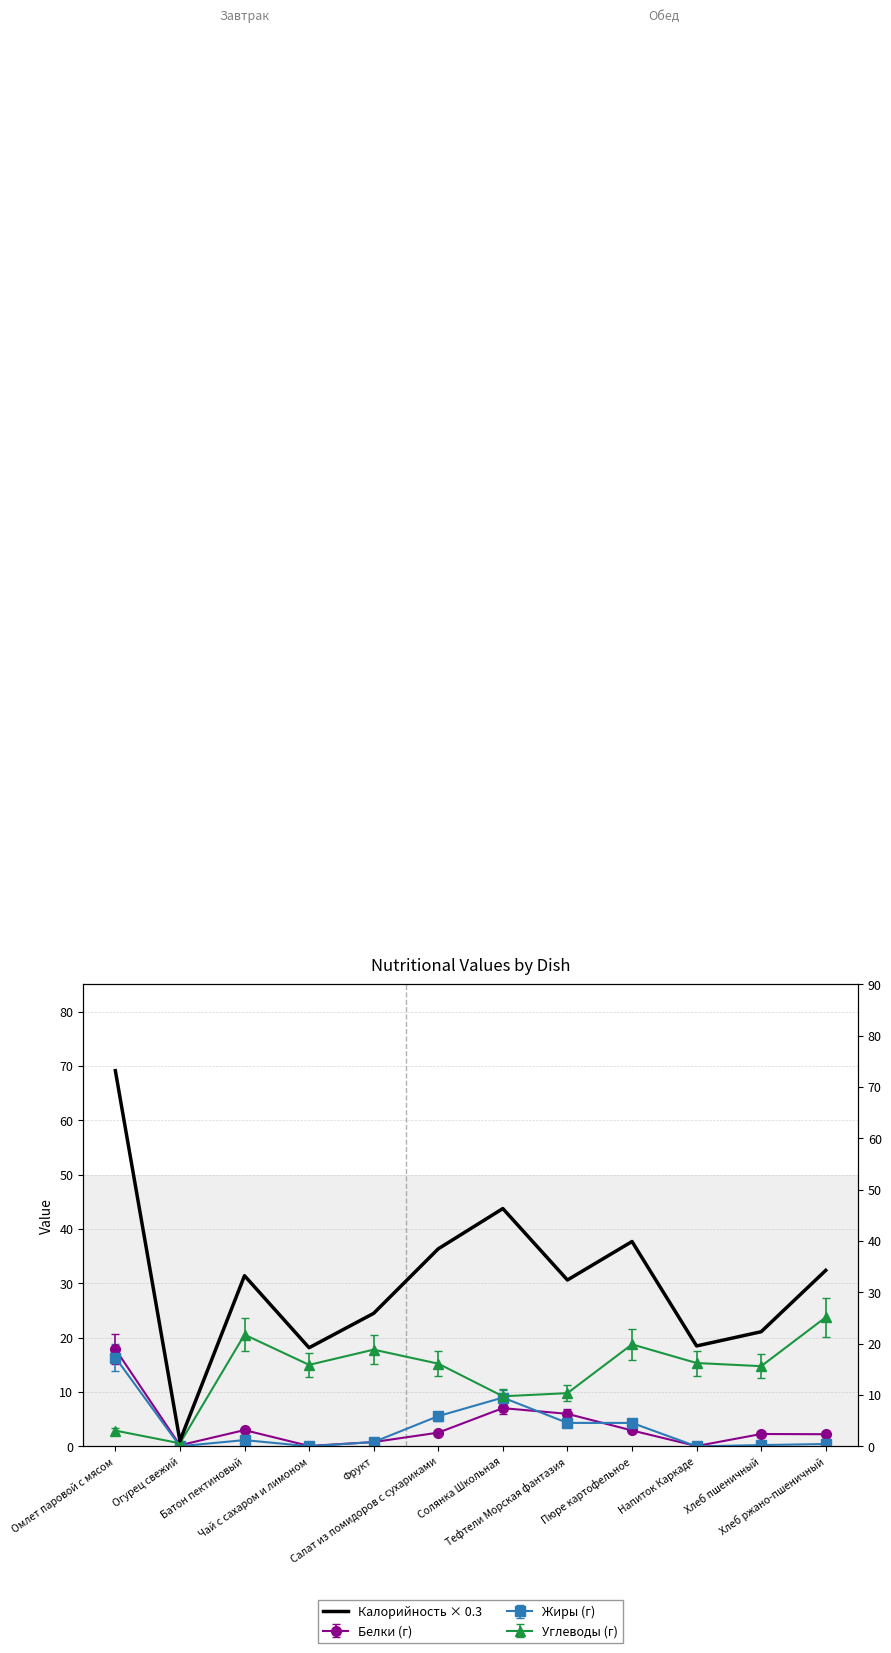

What is the label of the 7th point from the left?

Солянка Школьная